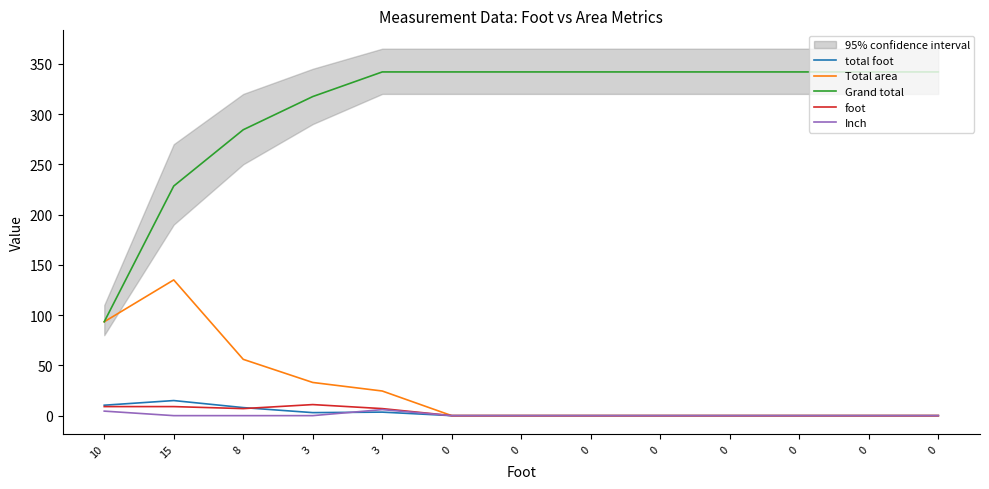

Rank the series by their maximum value, from highest to lowest.

Grand total, Total area, total foot, foot, Inch